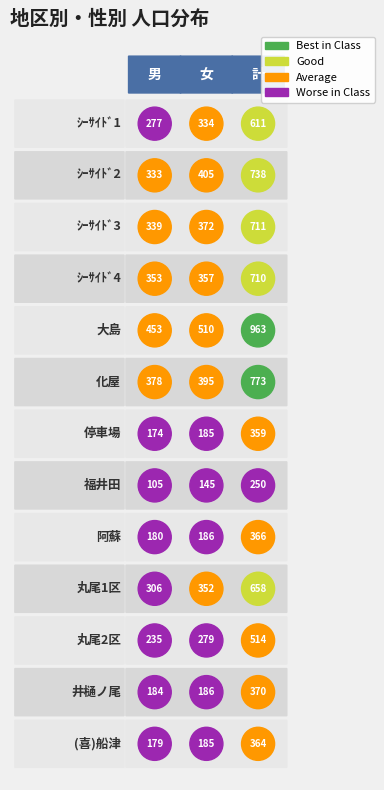

Count the number of categories in the chart.

3